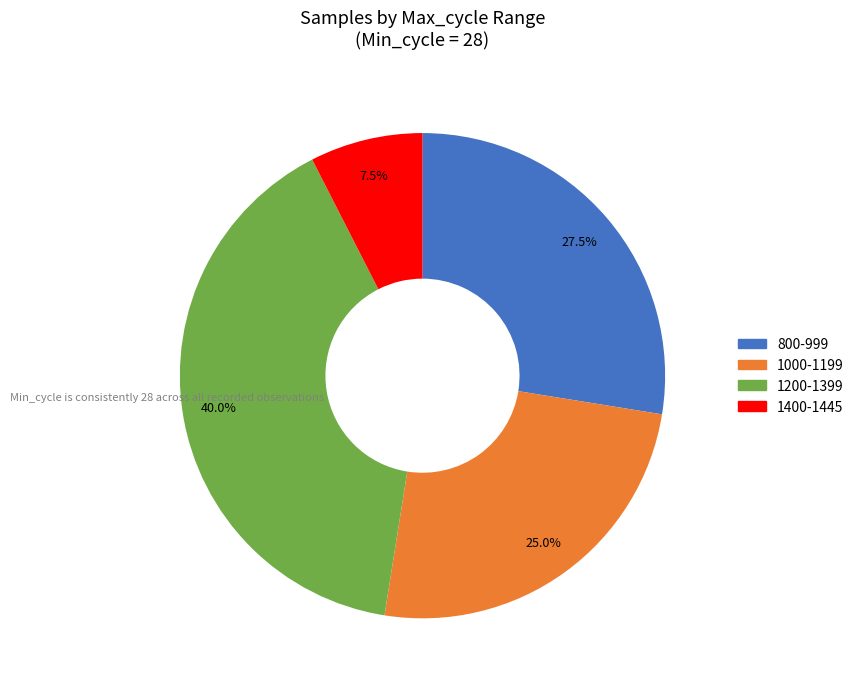

Between 800-999 and 1400-1445, which is larger?

800-999